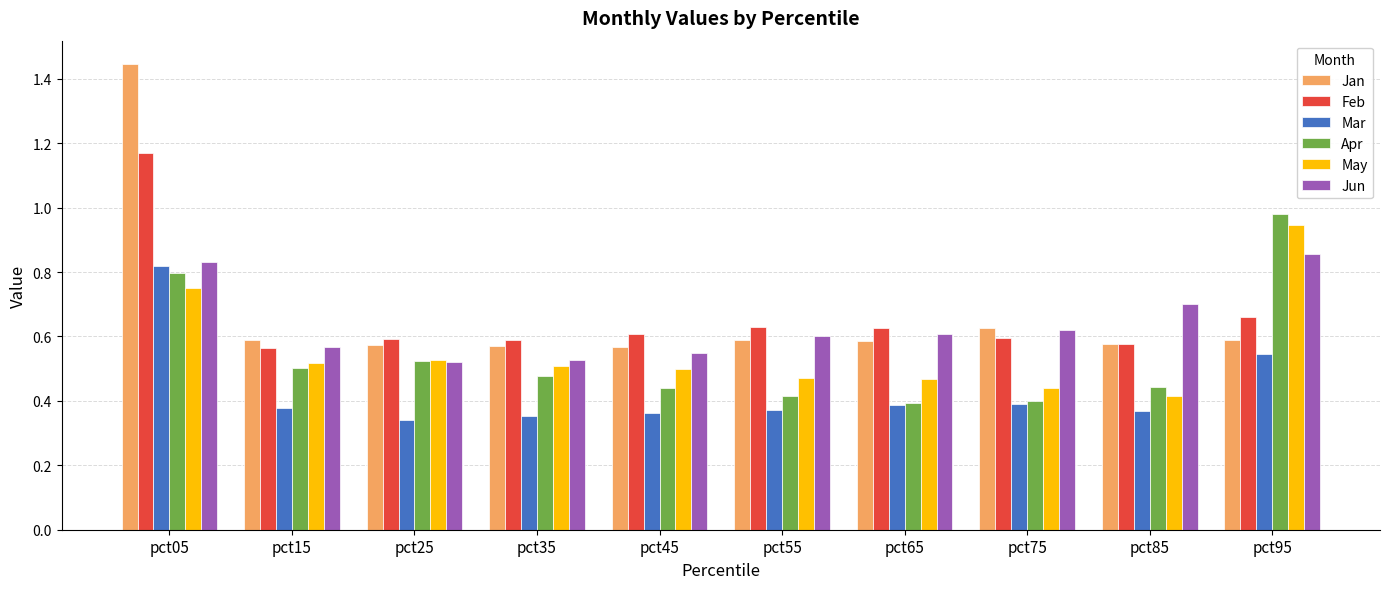

Which series has the widest spread of values?

Jan